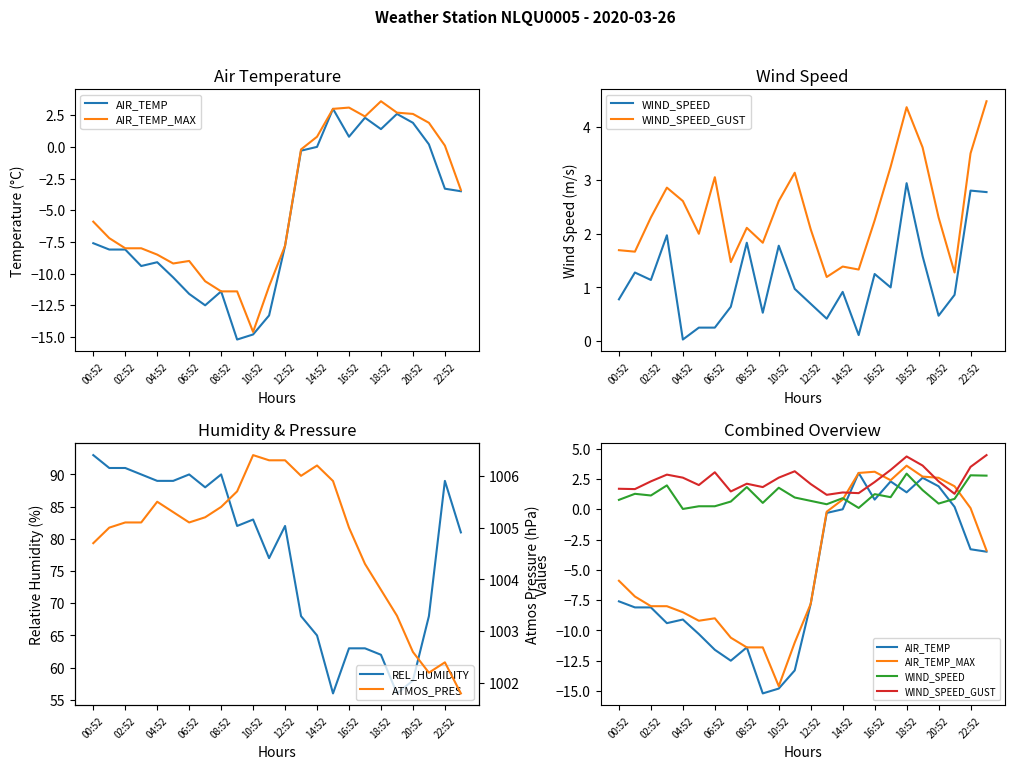

What is the maximum value shown in the chart?

1006.4